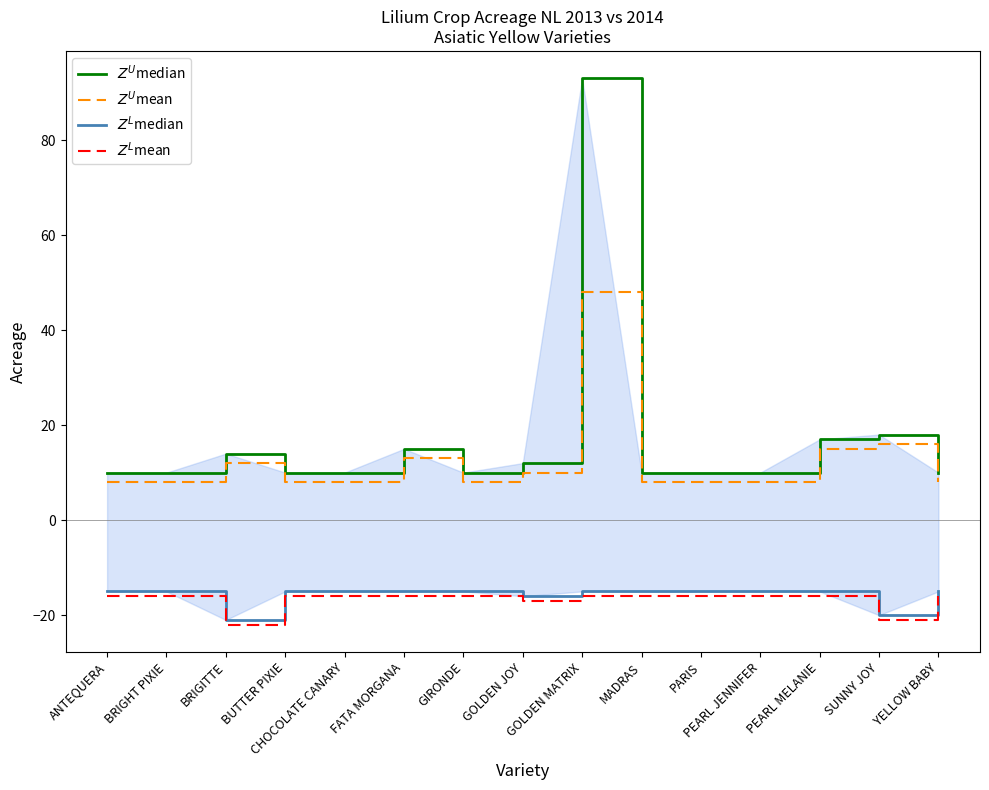

Rank the series by their maximum value, from lowest to highest.

$Z^L$mean, $Z^L$median, $Z^U$mean, $Z^U$median